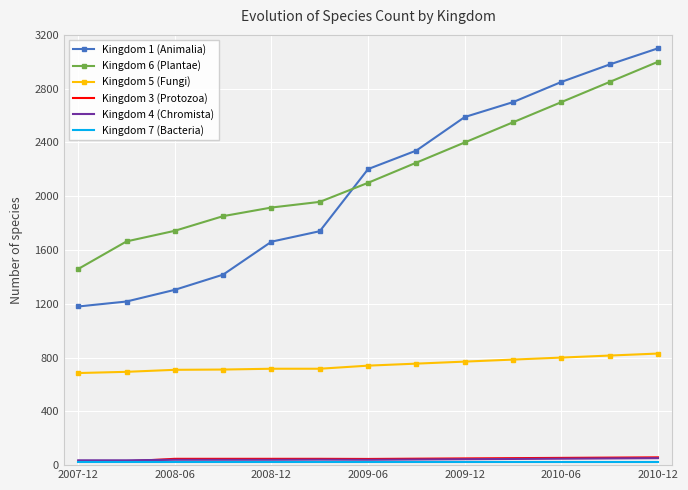

What is the greatest value displayed?

3100